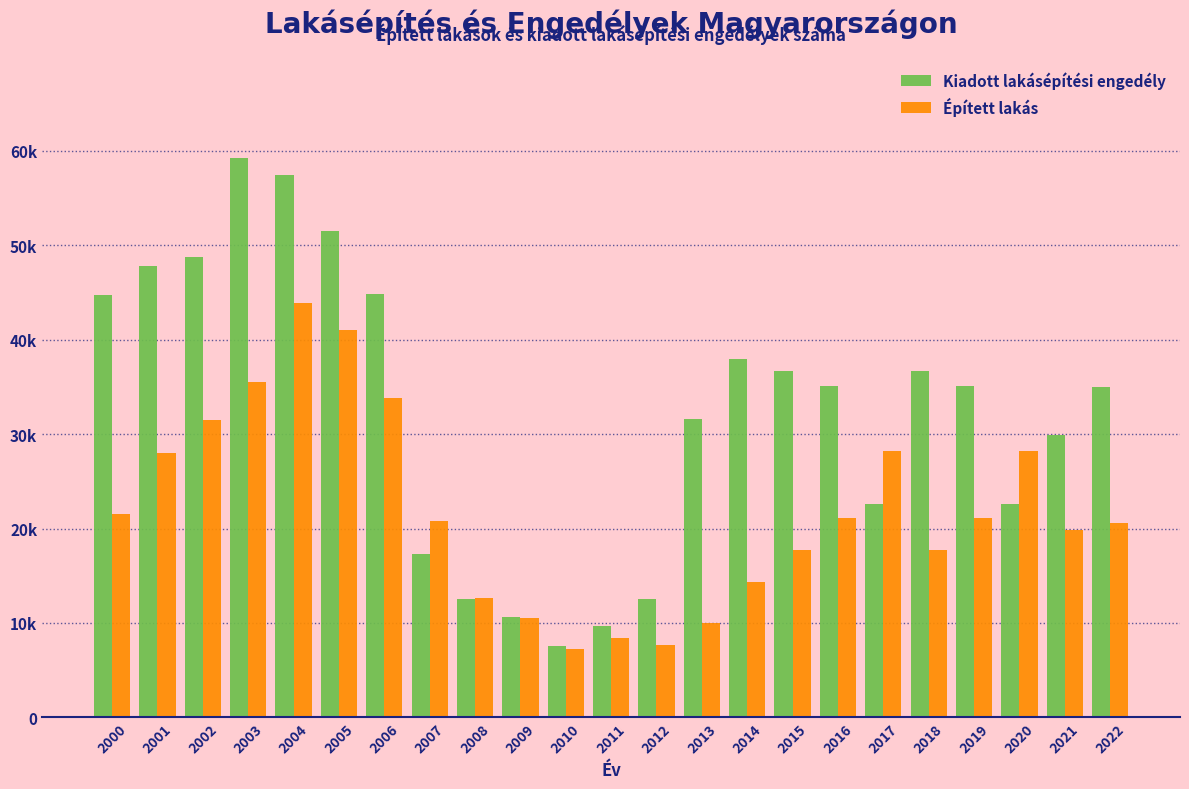

Does the chart contain stacked bars?

No